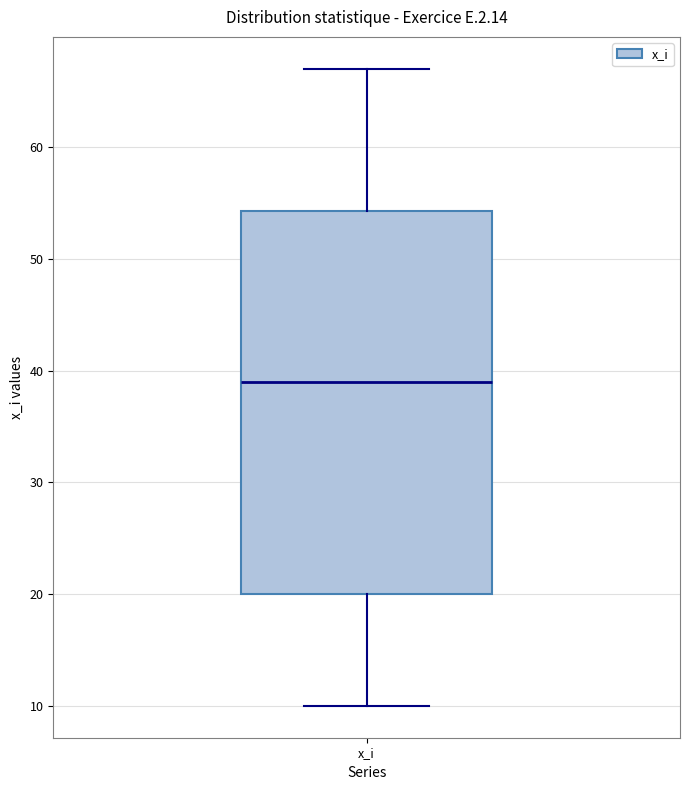

Transcribe this box plot: give where the median line is, the range the box spans, and where the two whiskers end, as read against the y-axis. The values are not printed on the chart, so give them approximately, as read against the axis.

median 39, box 20 to 54, whiskers 10 to 67